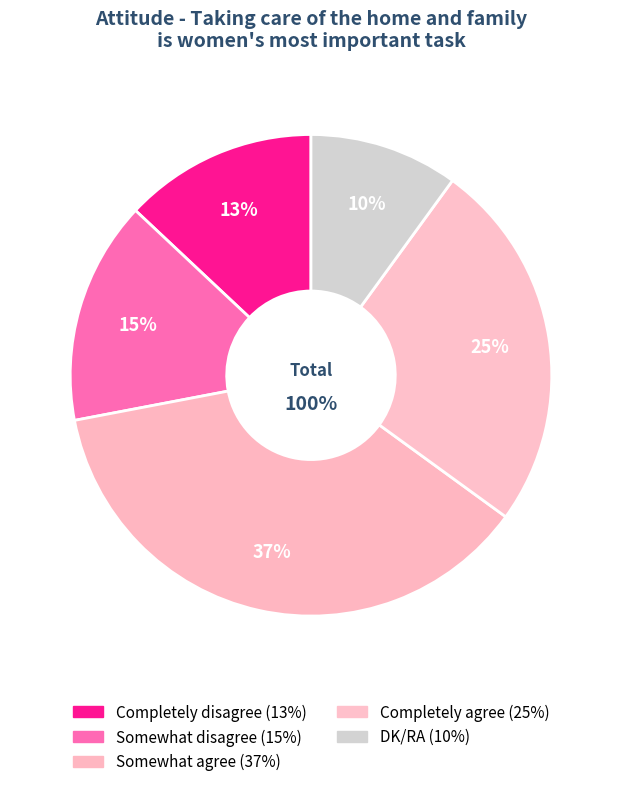

To the nearest percent, what is the difference between the largest and smallest slice percentages?

27%